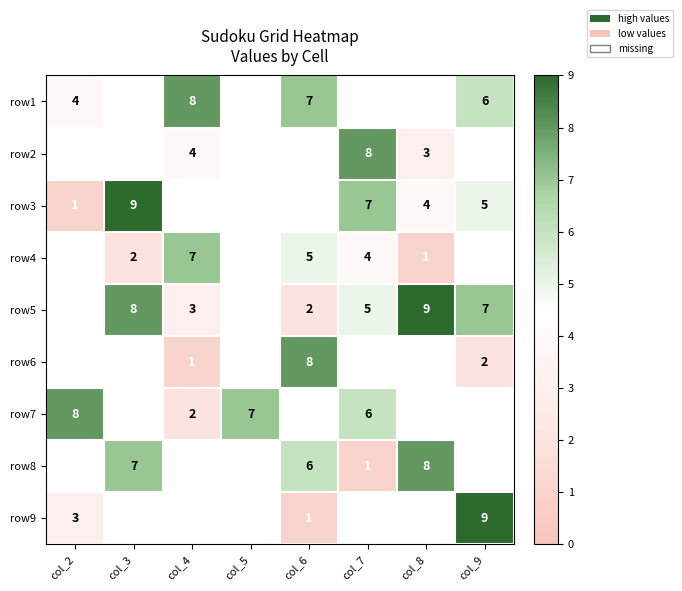

What is the sum of the row5 values at col_7 and col_4?

8